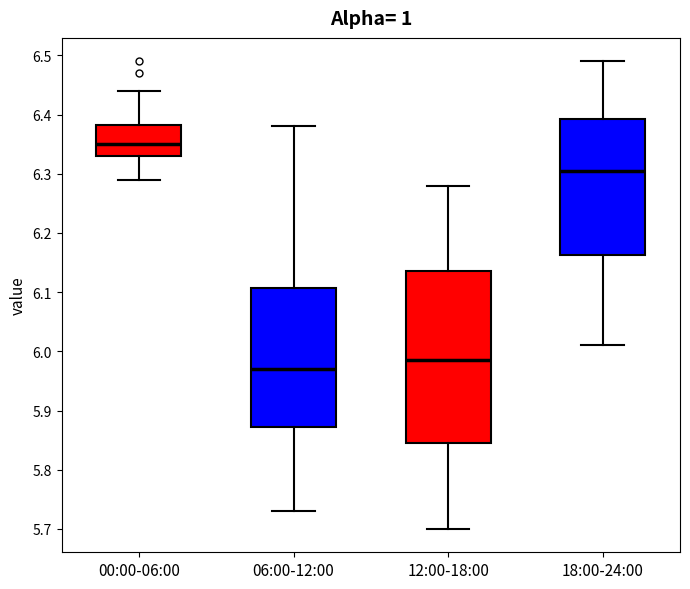

Where is the upper edge of the box for 12:00-18:00 on the y-axis? The values are not printed on the chart, so give them approximately, as read against the axis.

6.14